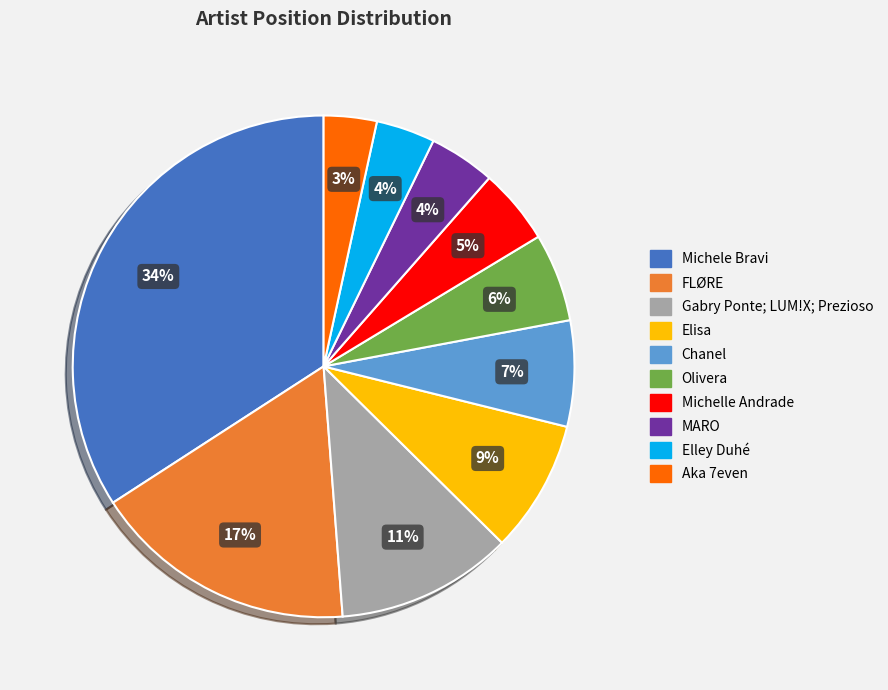

Which has a higher value, Michelle Andrade or Elley Duhé?

Michelle Andrade